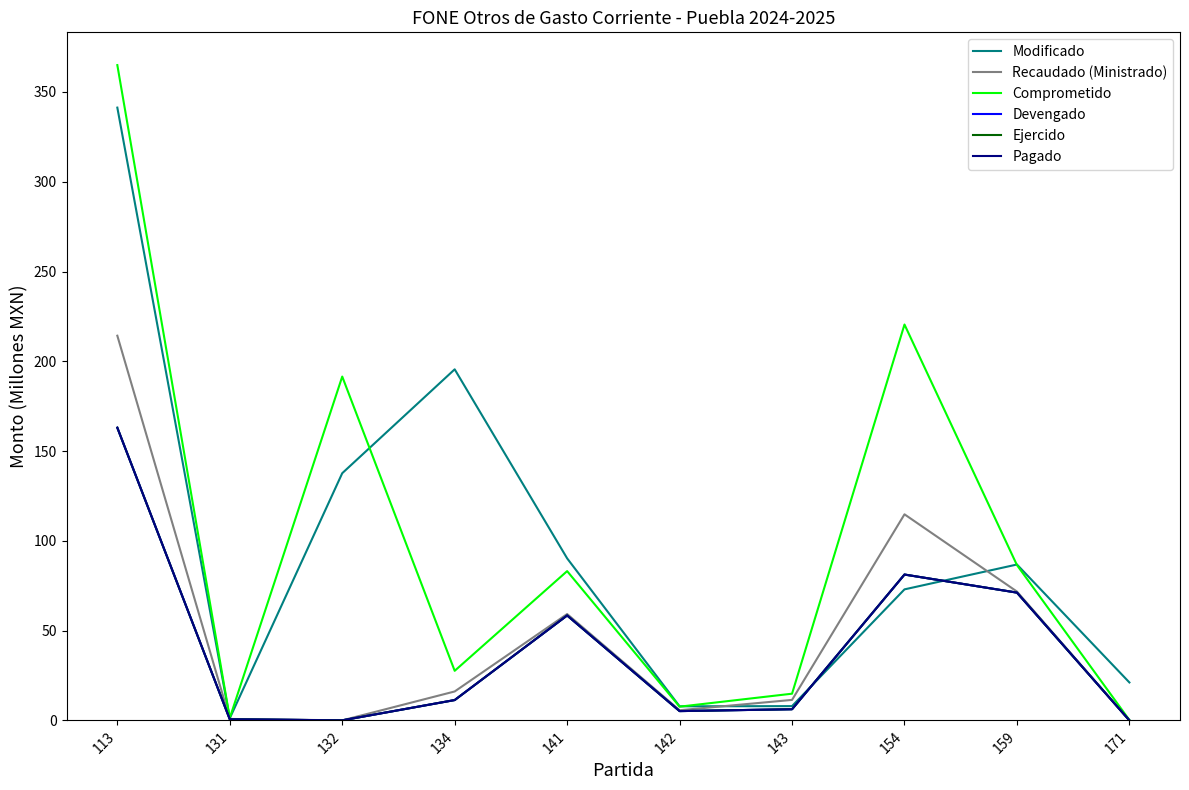

At which label does Modificado reach its minimum?

131